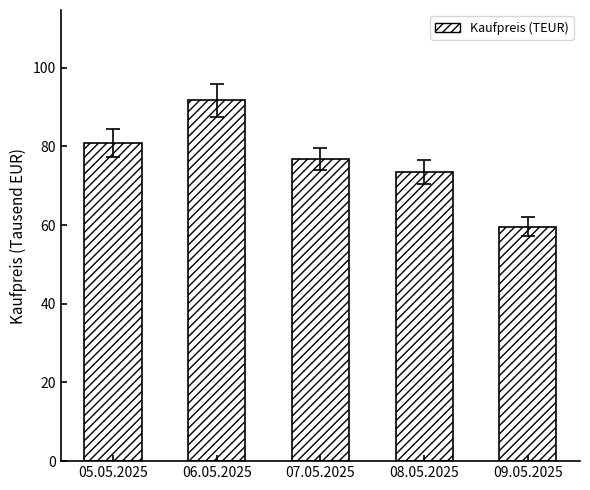

What is the value of the 5th bar from the left?

59.6